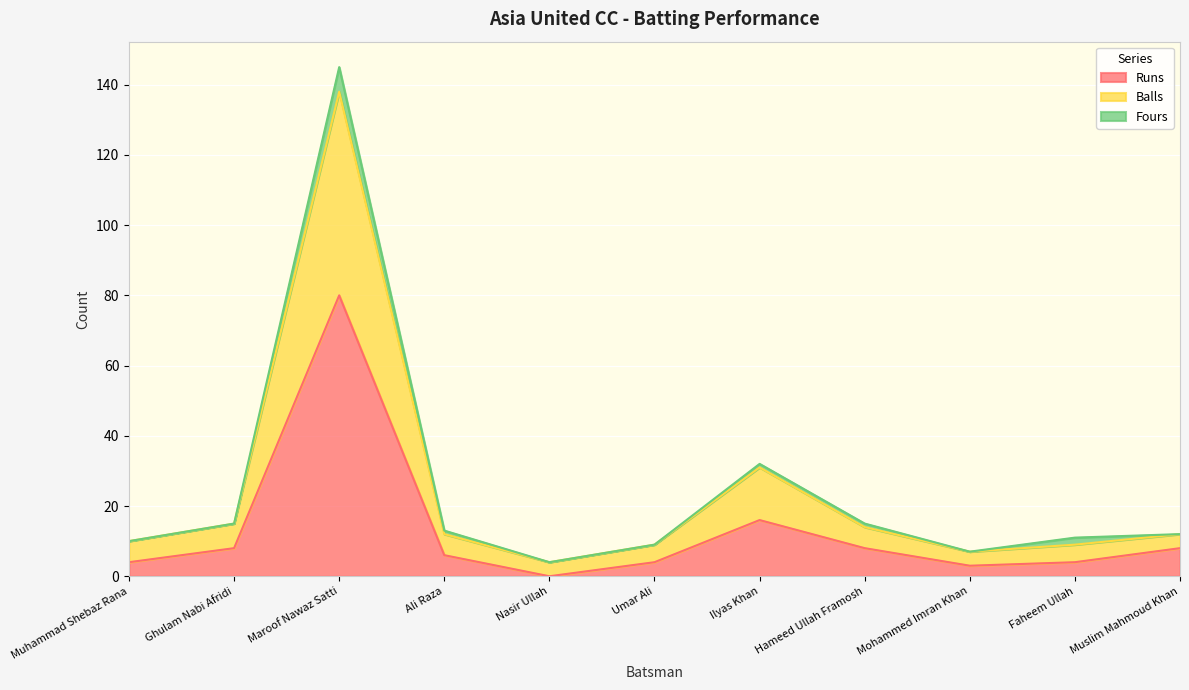

The value of Runs at Hameed Ullah Framosh is 8. True or false?

True